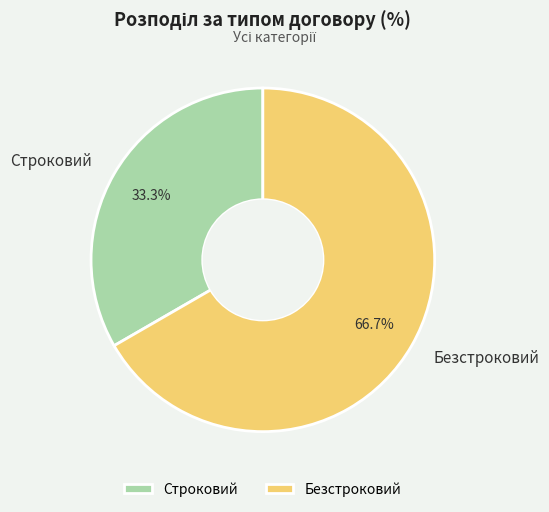

Count the number of slices in the pie.

2